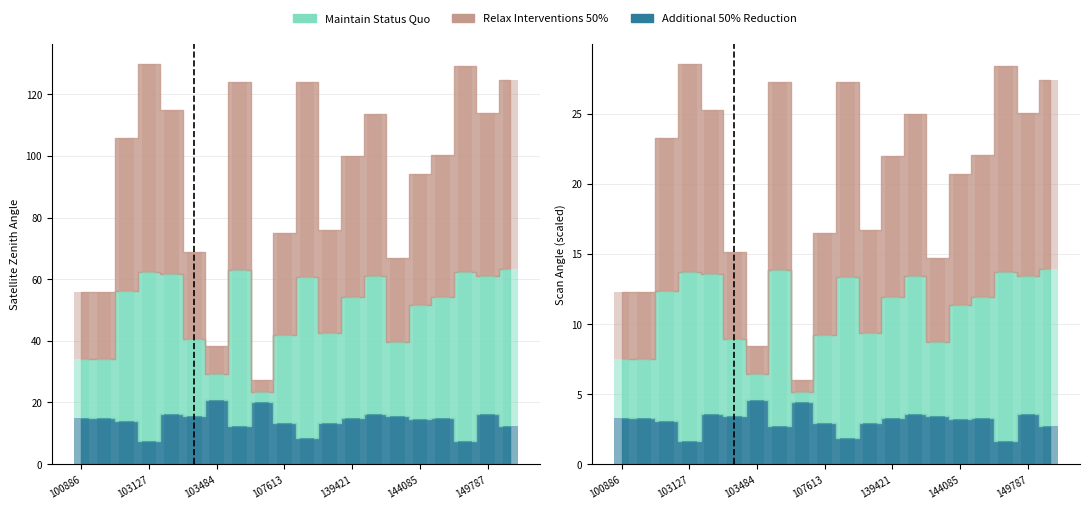

True or false: Relax Interventions 50% has a value of 5.6 at 143698.

False